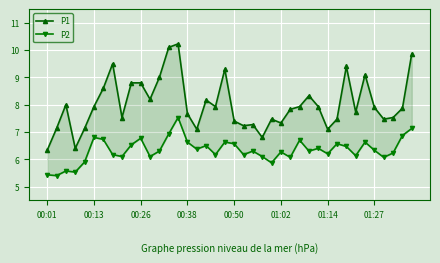

In P1, how many points are lower than both neighbors (excluding endpoints)?

11